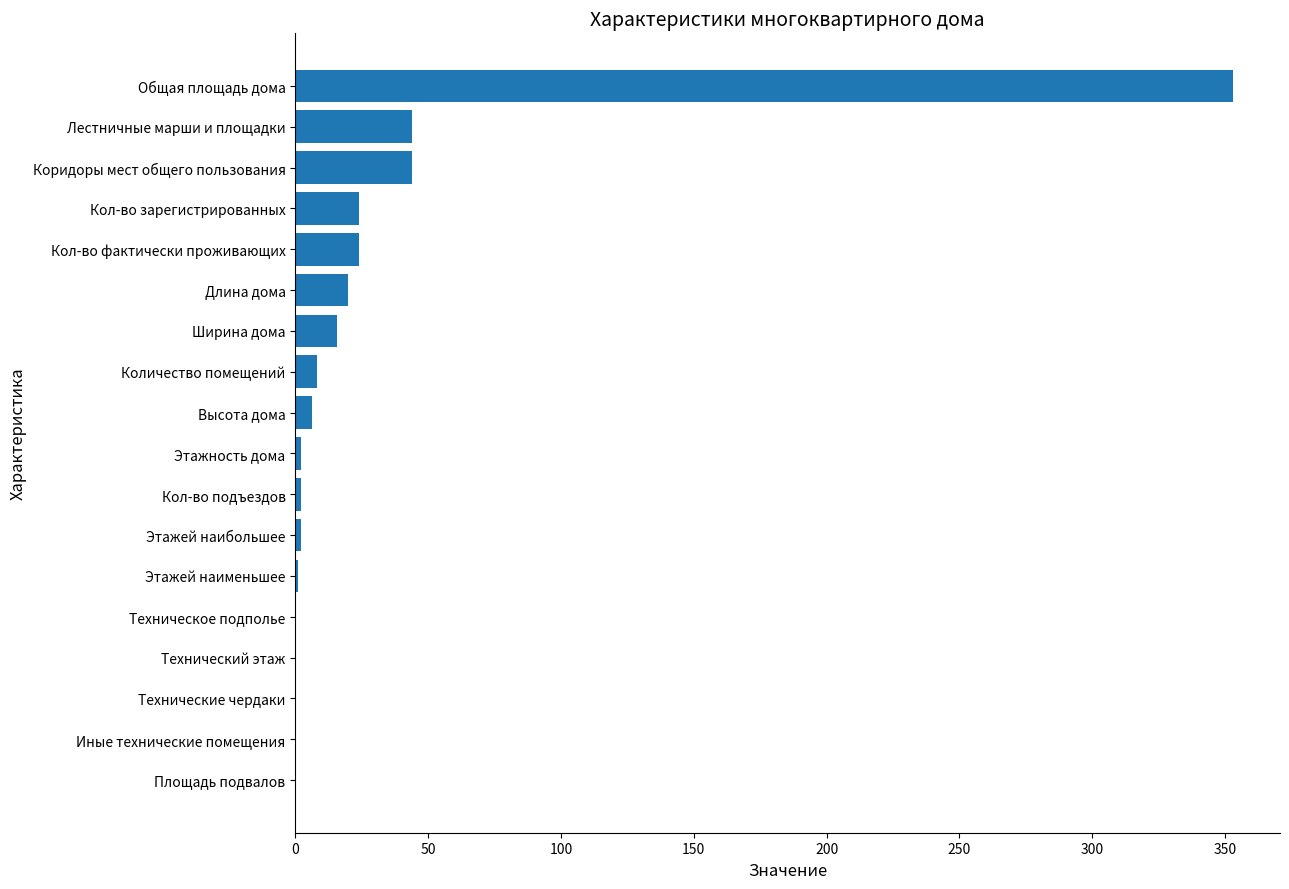

Which has a higher value, Высота дома or Кол-во фактически проживающих?

Кол-во фактически проживающих